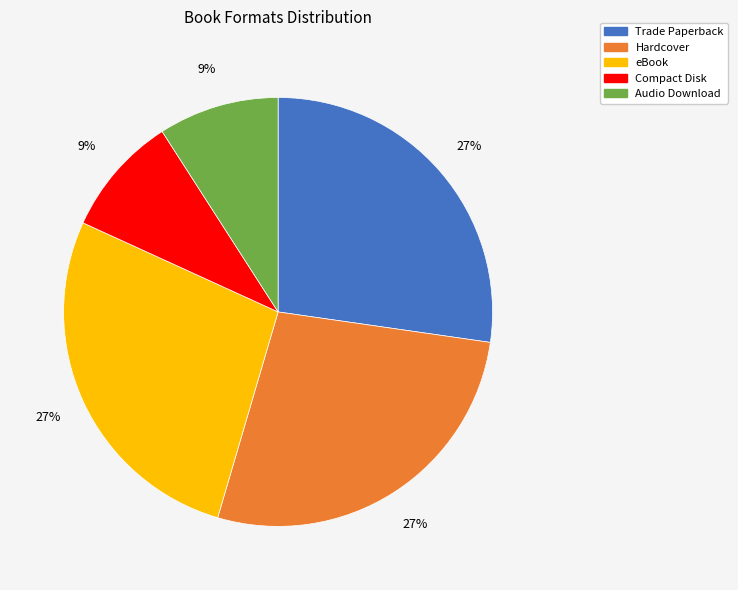

Combined, do Compact Disk and Audio Download account for over 50%?

No